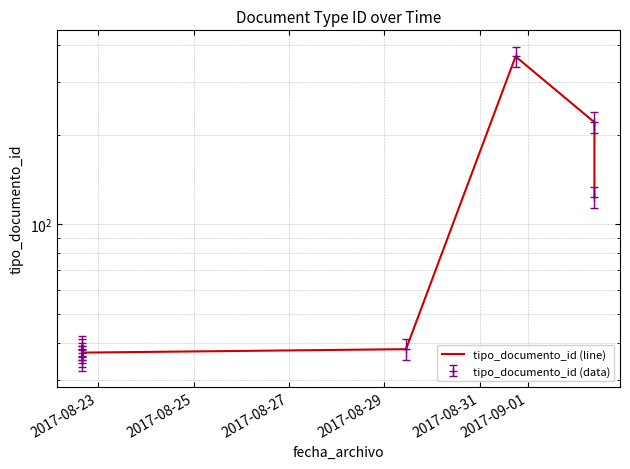

True or false: the data has more than 1 interior local peaks.

True